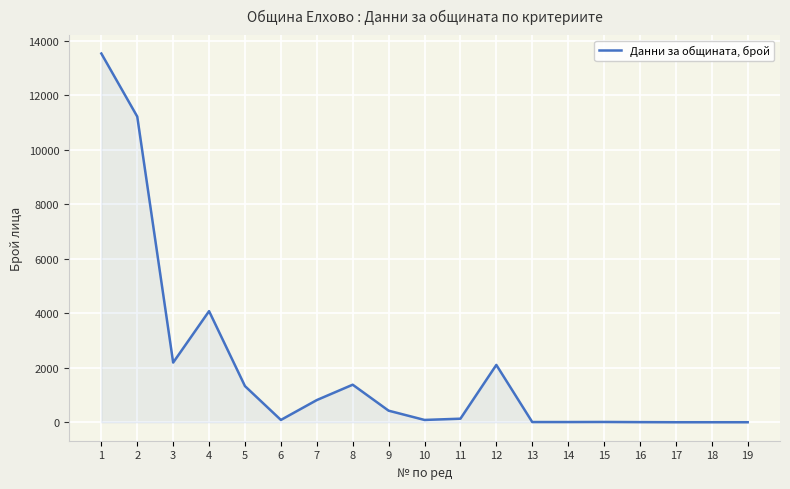

What is the difference between the values at 4 and 5?

2751